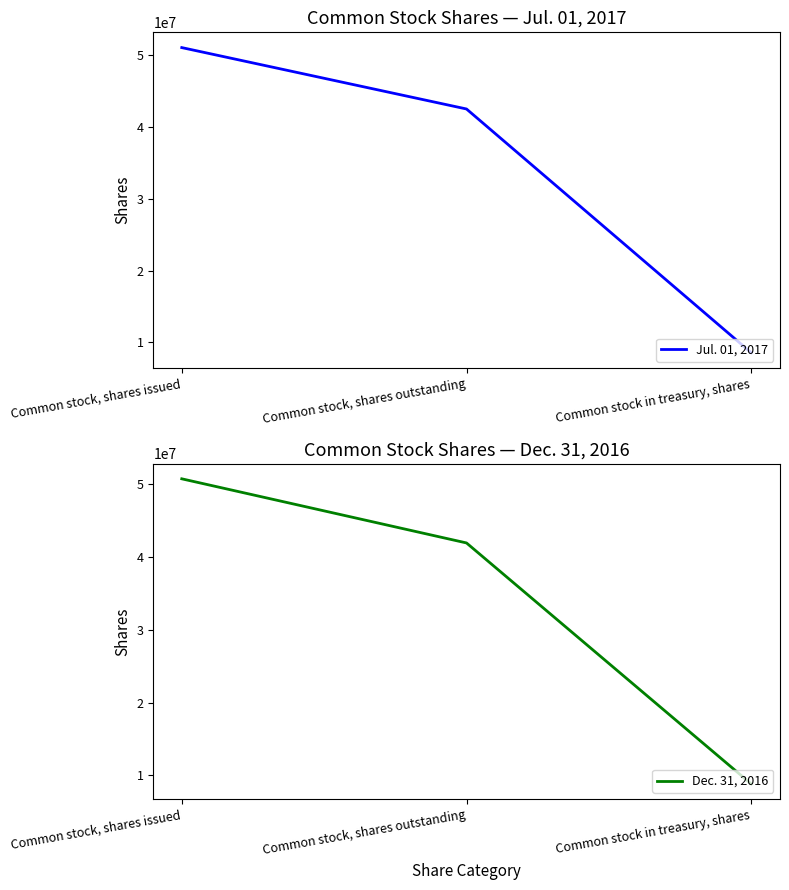

Reading right to left, list all the values displayed in this chart.

Jul. 01, 2017: Common stock in treasury, shares=8550680	Common stock, shares outstanding=42499436	Common stock, shares issued=51050116
Dec. 31, 2016: Common stock in treasury, shares=8814690	Common stock, shares outstanding=41940089	Common stock, shares issued=50754779